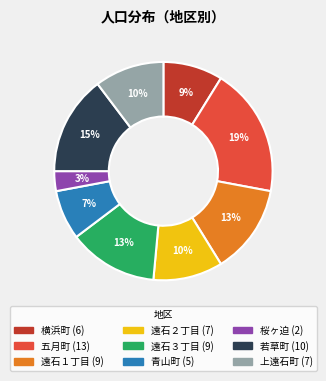

To the nearest percent, what is the average slice percentage?

11%